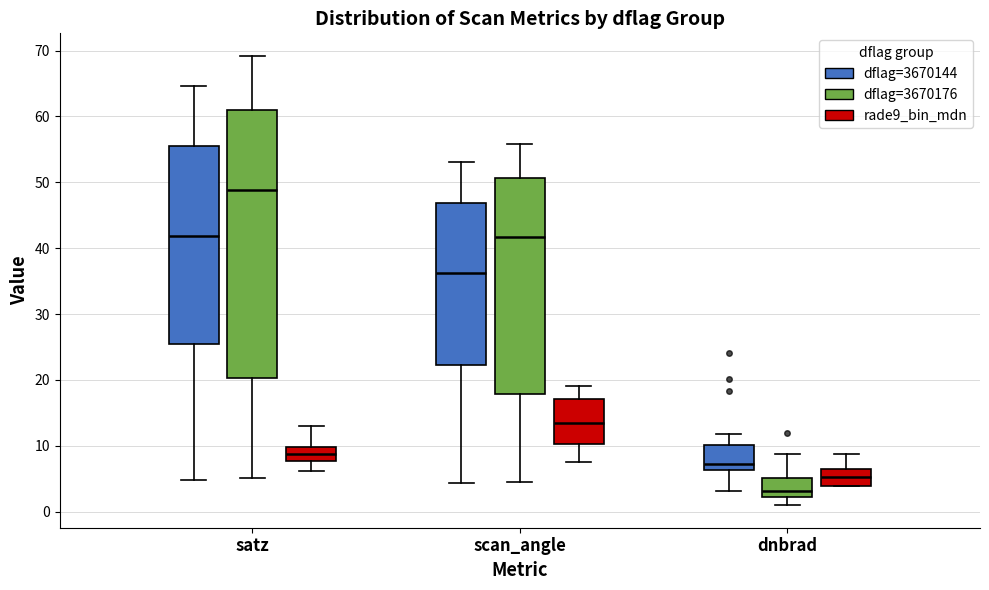

Which box's median line is the lowest?

dnbrad (dflag=3670176)